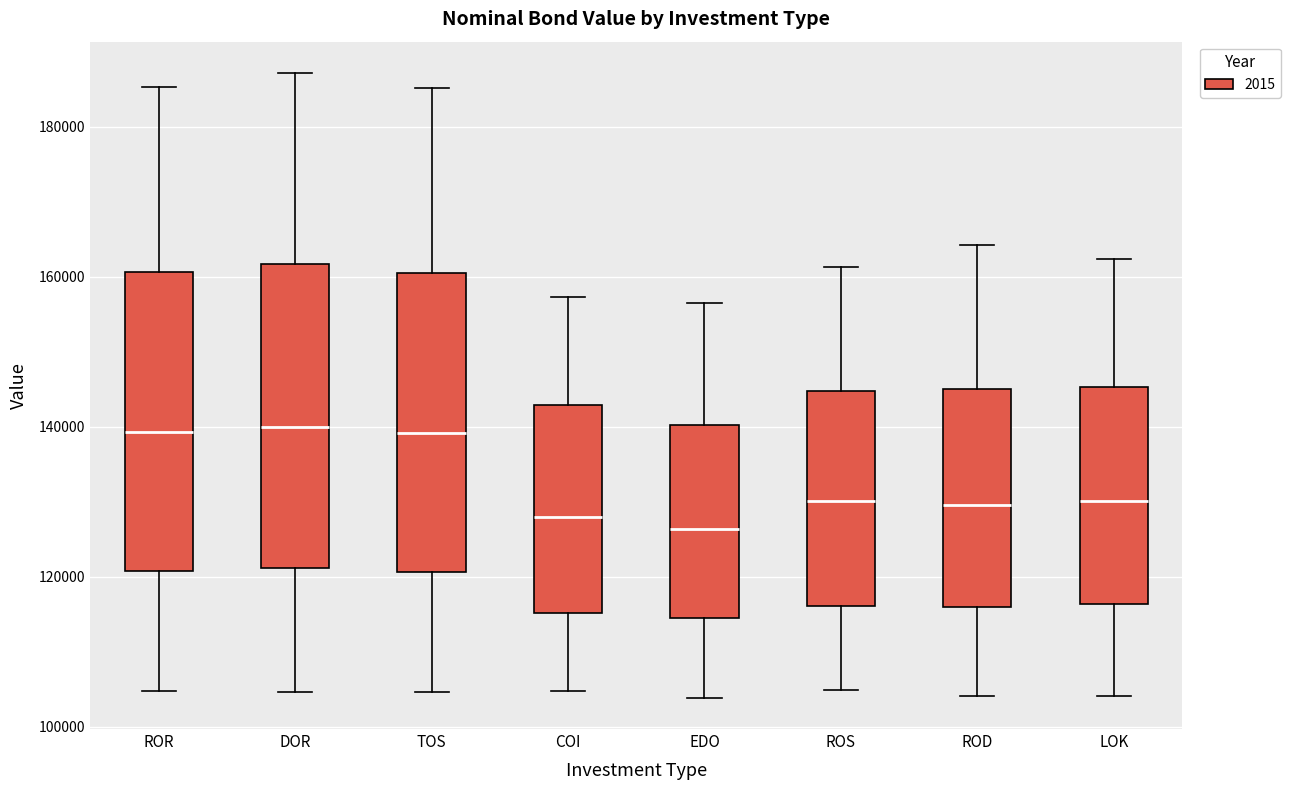

Where is the lower edge of the box for ROS on the y-axis? The values are not printed on the chart, so give them approximately, as read against the axis.

116000